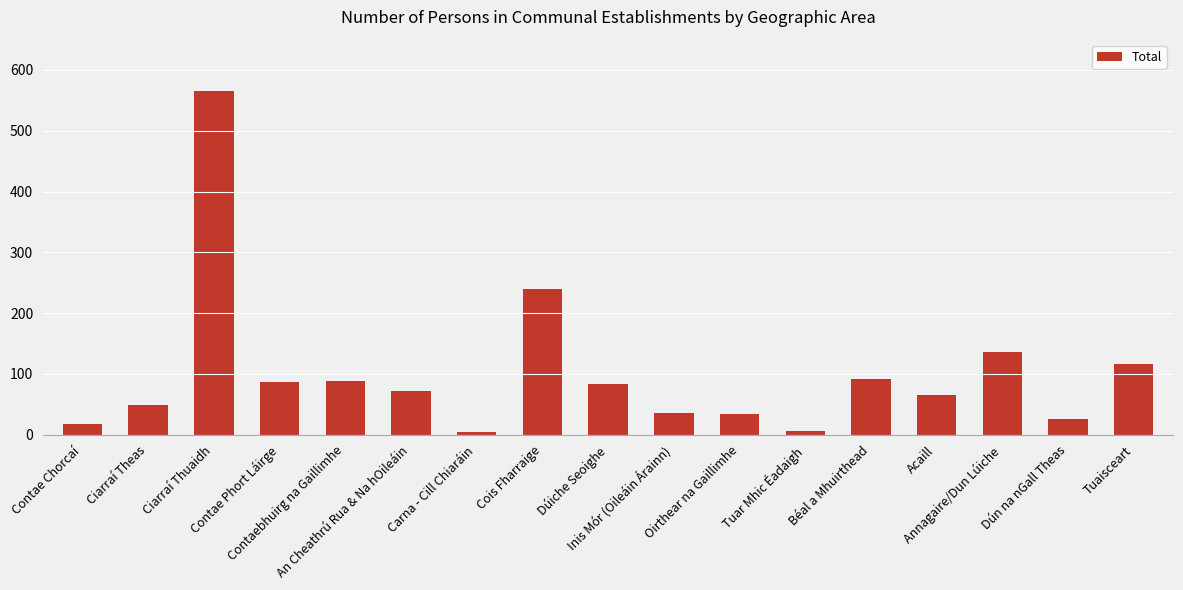

What is the difference between the maximum and minimum values?

561